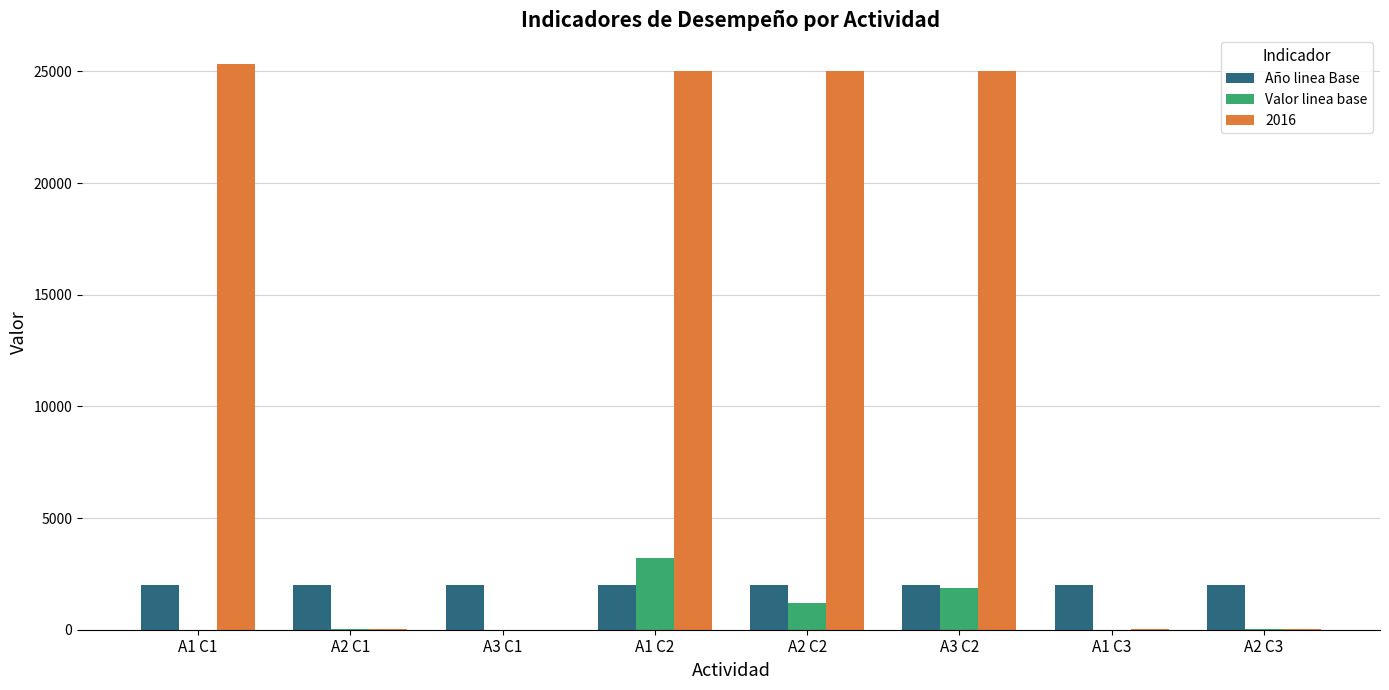

At which category is the sum across all series the highest?

A1 C2